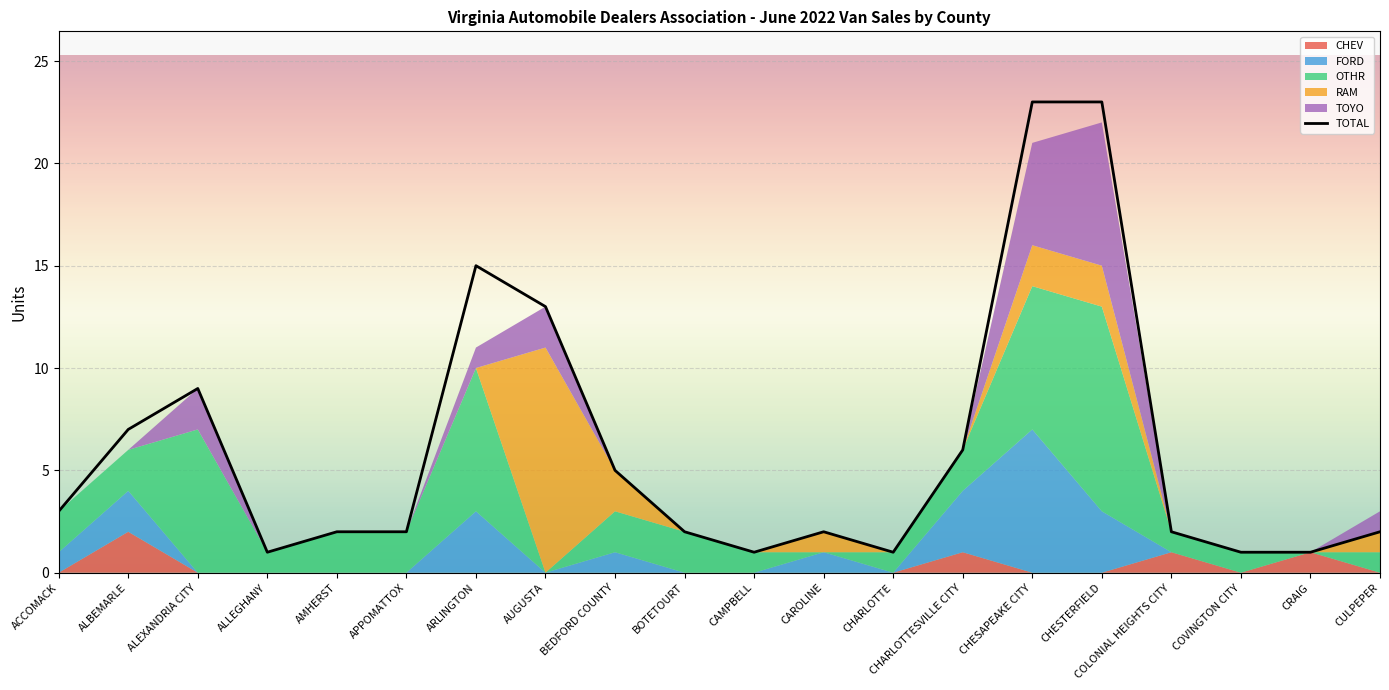

List the labels in order of value, largest first.

CHESAPEAKE CITY, CHESTERFIELD, ARLINGTON, AUGUSTA, ALEXANDRIA CITY, ALBEMARLE, CHARLOTTESVILLE CITY, BEDFORD COUNTY, ACCOMACK, AMHERST, APPOMATTOX, BOTETOURT, CAROLINE, COLONIAL HEIGHTS CITY, CULPEPER, ALLEGHANY, CAMPBELL, CHARLOTTE, COVINGTON CITY, CRAIG